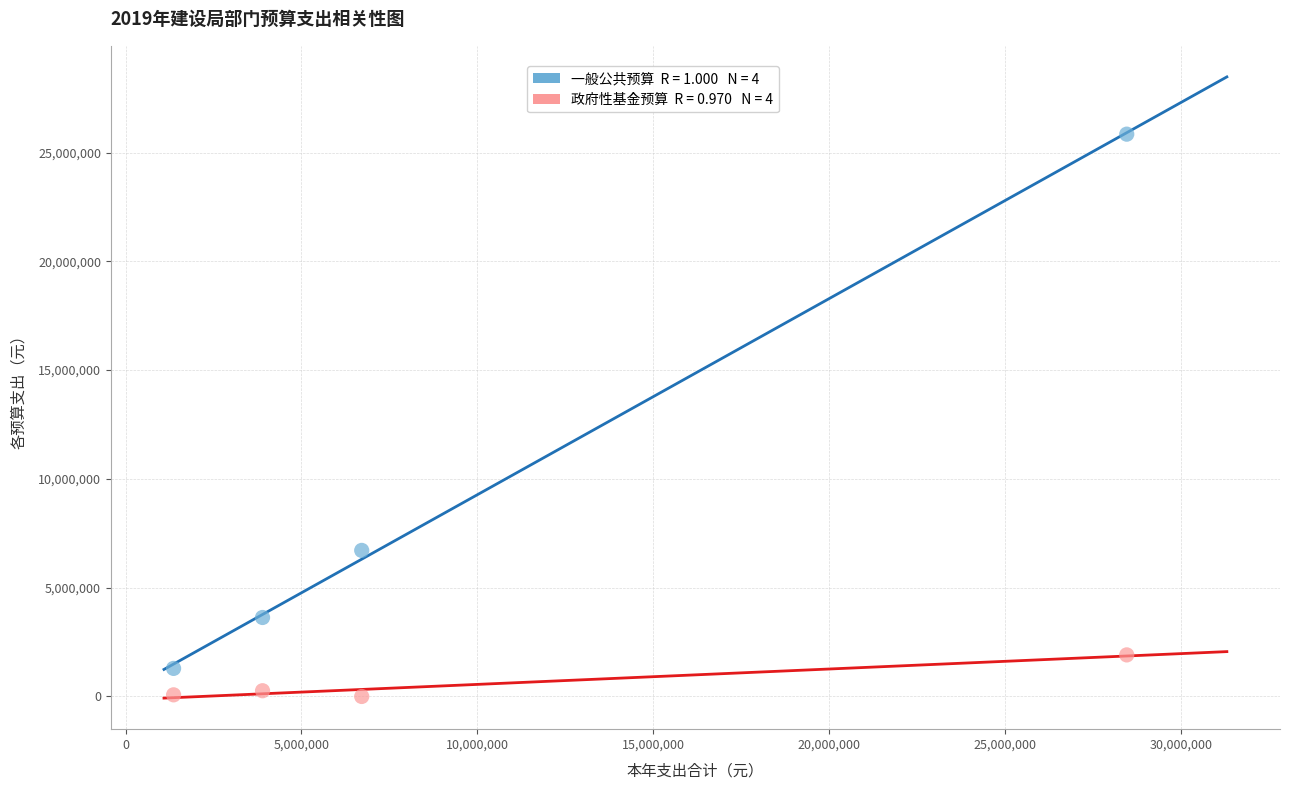

Across all data points, what is the range of X values (max minus min)?

27095004.0